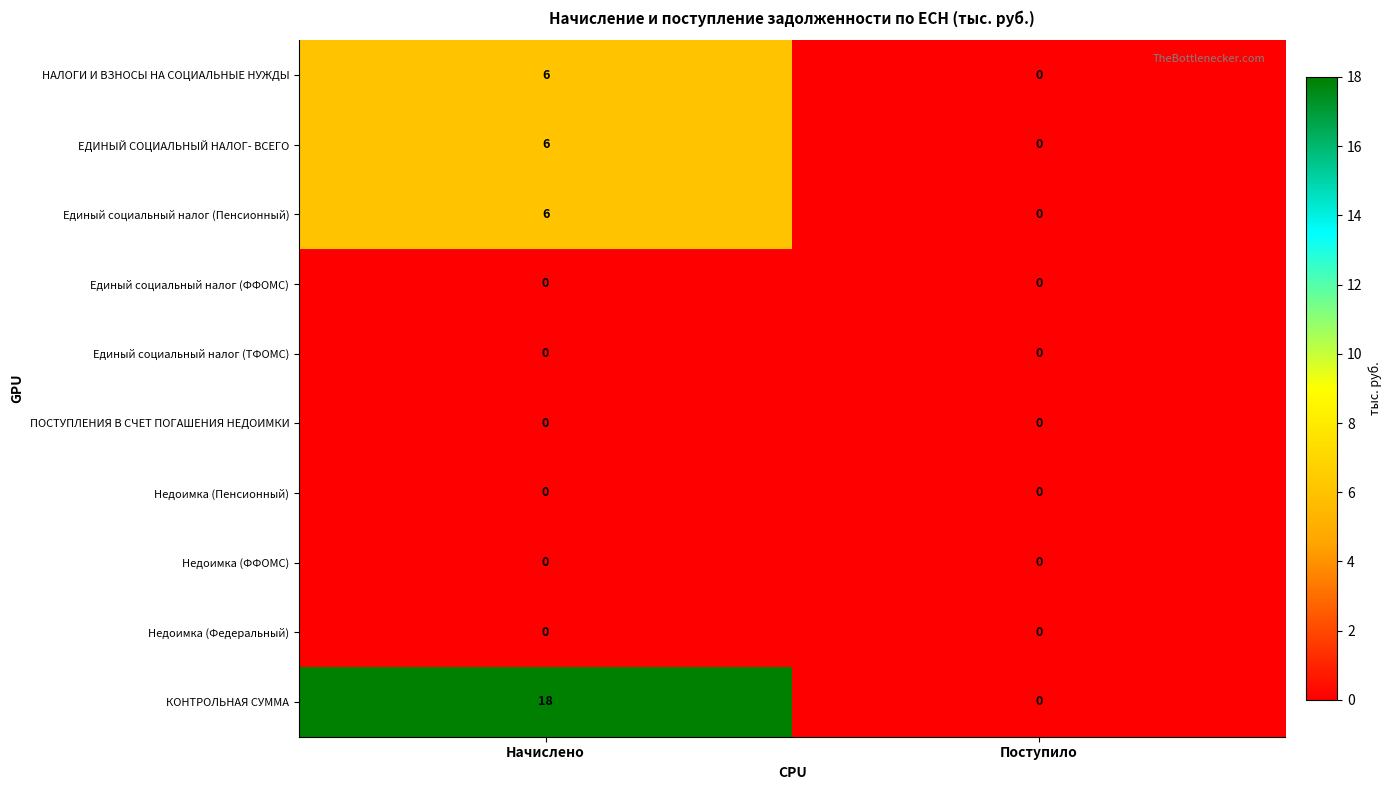

What value does the Единый социальный налог (Пенсионный) series have at Начислено?

6